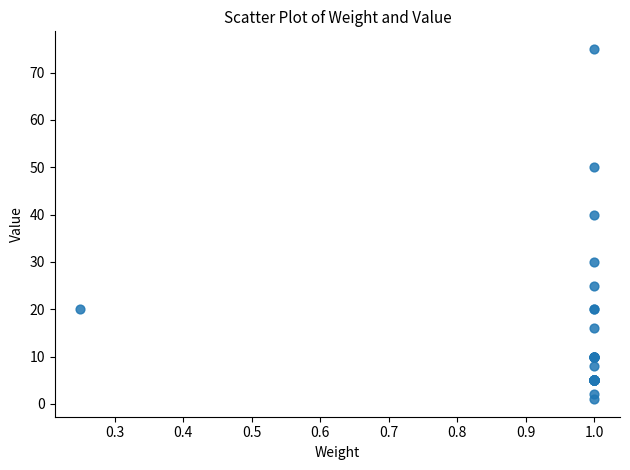

What Y value in the scatter plot is closest to 38?

40